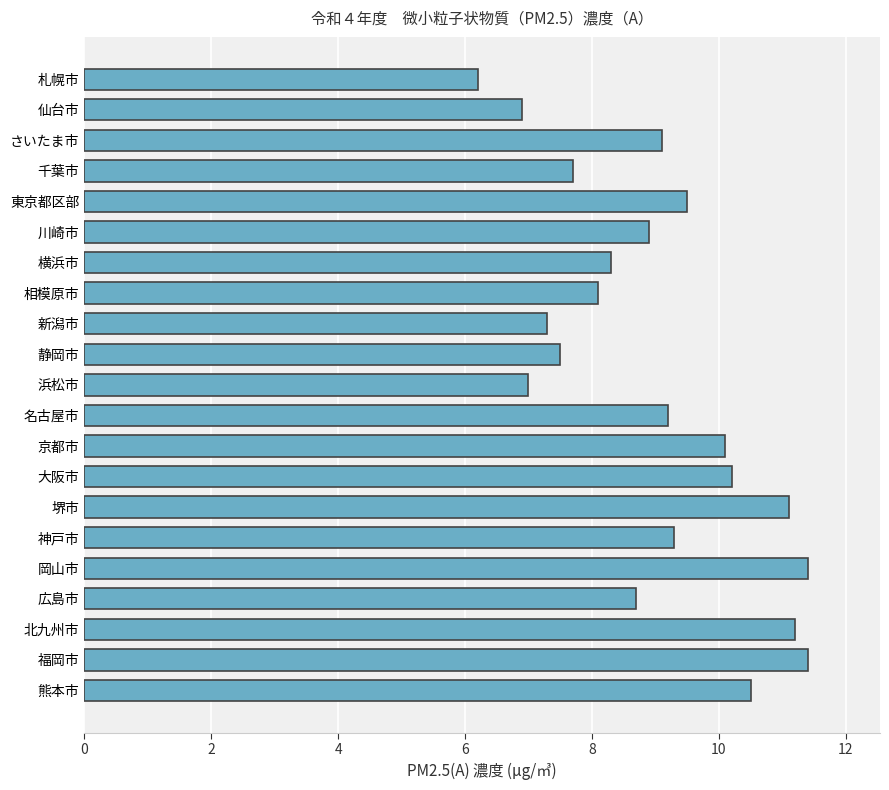

What is the label of the 20th bar from the top?

福岡市